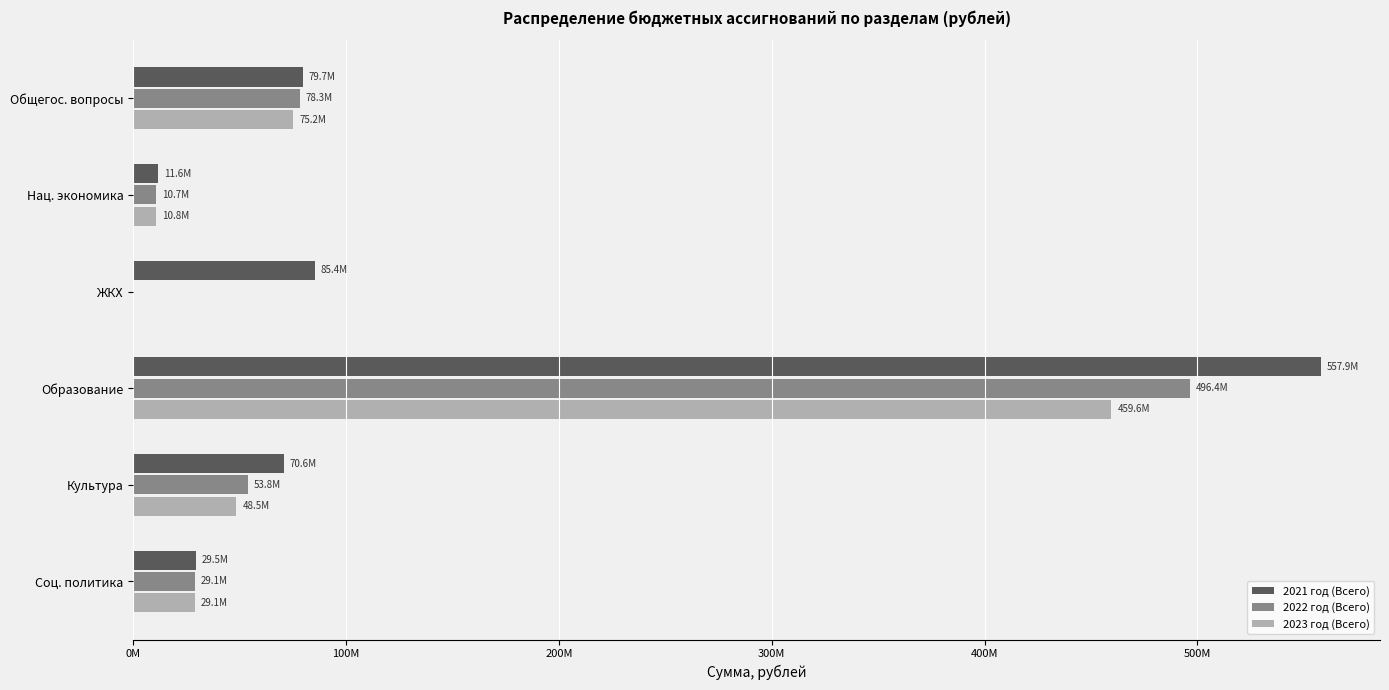

What are all the series names shown in the legend?

2021 год (Всего), 2022 год (Всего), 2023 год (Всего)